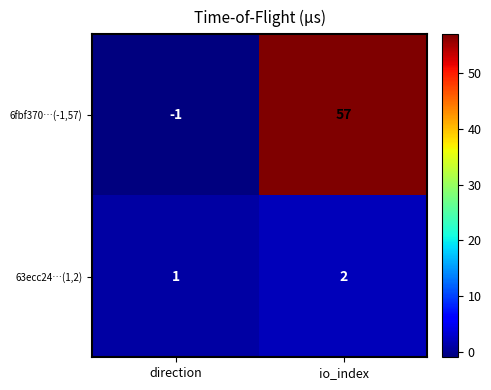

Is it true that 6fbf370…(-1,57) equals 16 at io_index?

False